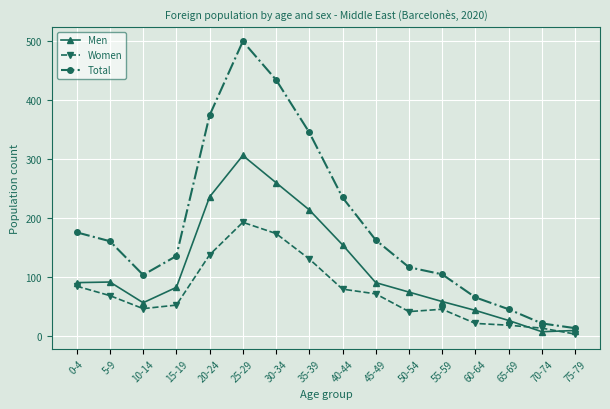

What is the label of the 2nd point from the left?

5-9